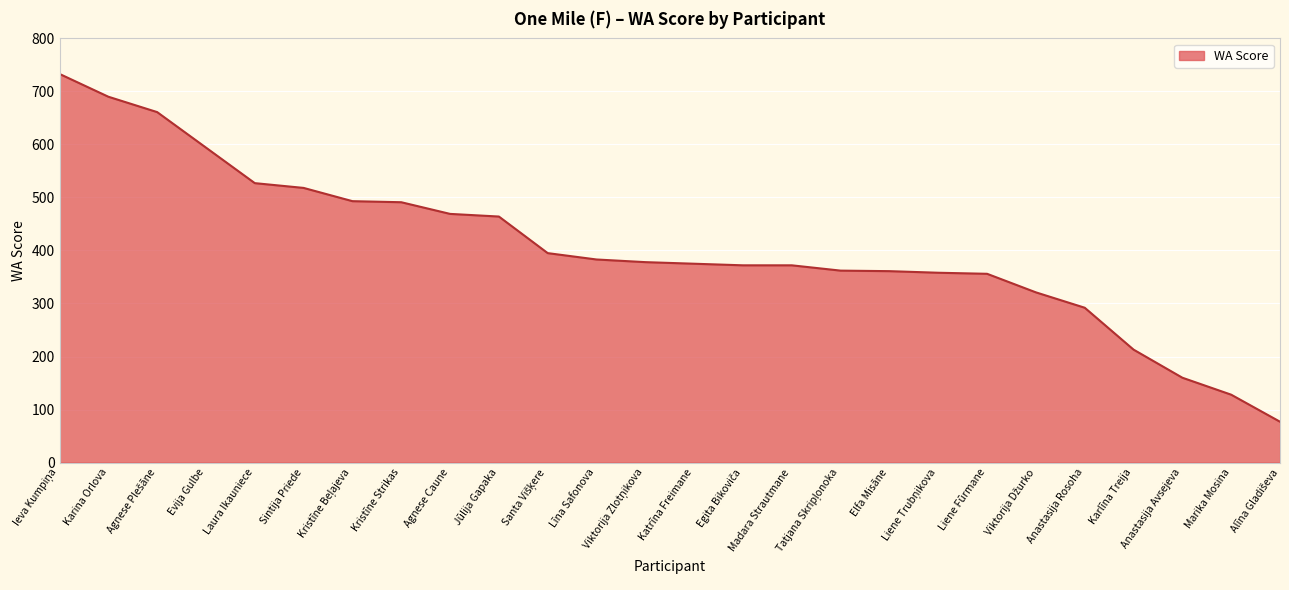

The value at Jūlija Gapaka is 464. True or false?

True